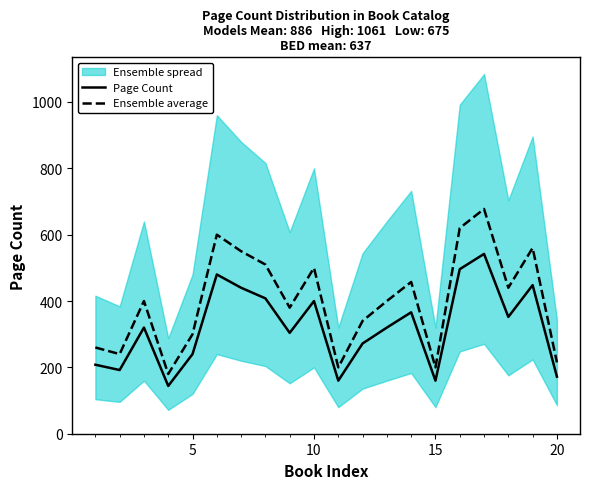

True or false: Ensemble average and Page Count intersect in this chart.

False